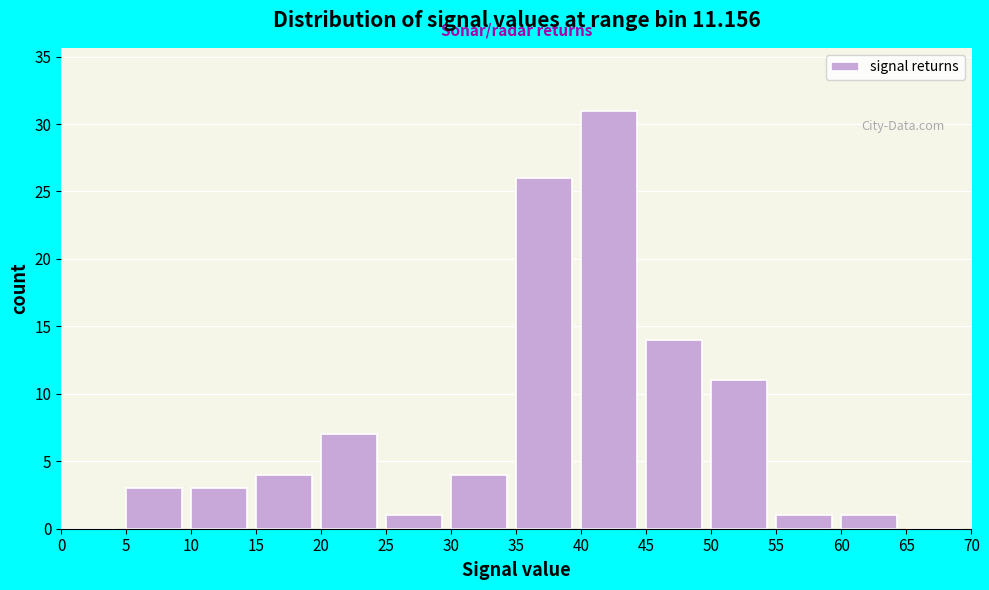

Reading left to right, transcribe this chart: for each bar, give the range it covers on the x-axis and its height. The values are not printed on the chart, so give them approximately, as read against the axis.

0 to 5: 0
5 to 10: 3
10 to 15: 3
15 to 20: 4
20 to 25: 7
25 to 30: 1
30 to 35: 4
35 to 40: 26
40 to 45: 31
45 to 50: 14
50 to 55: 11
55 to 60: 1
60 to 65: 1
65 to 70: 0